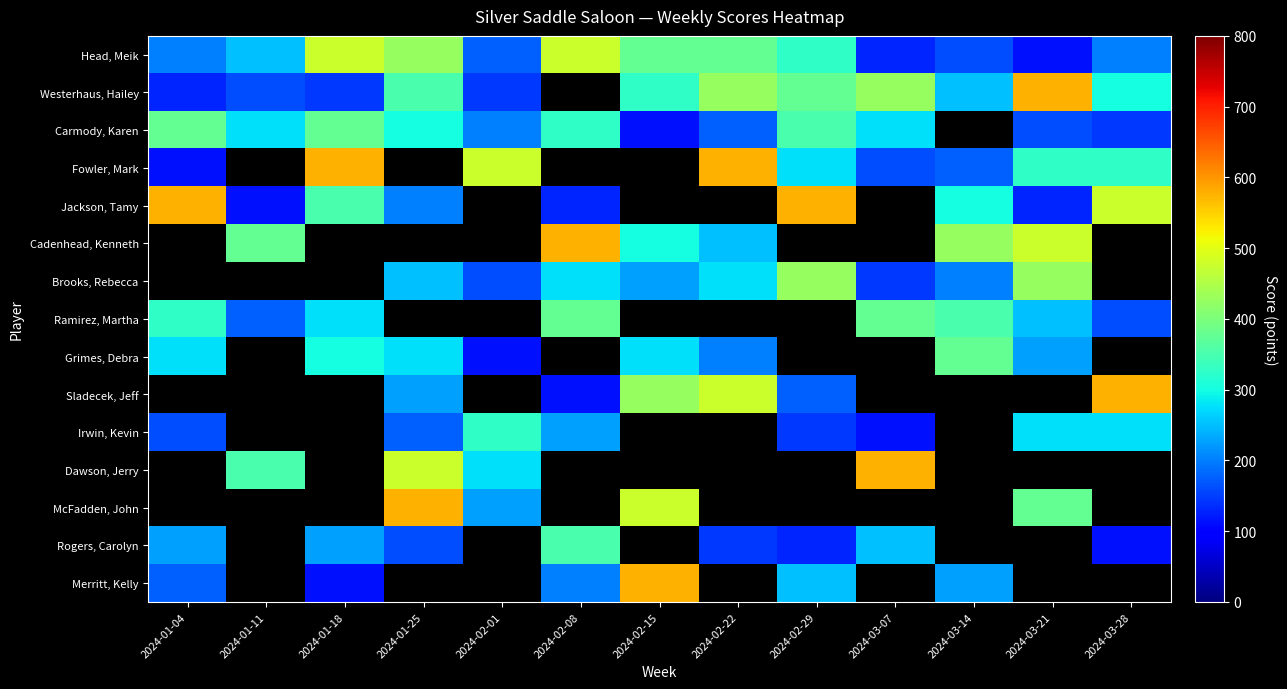

What value does the Head, Meik series have at 2024-03-14?

160.0